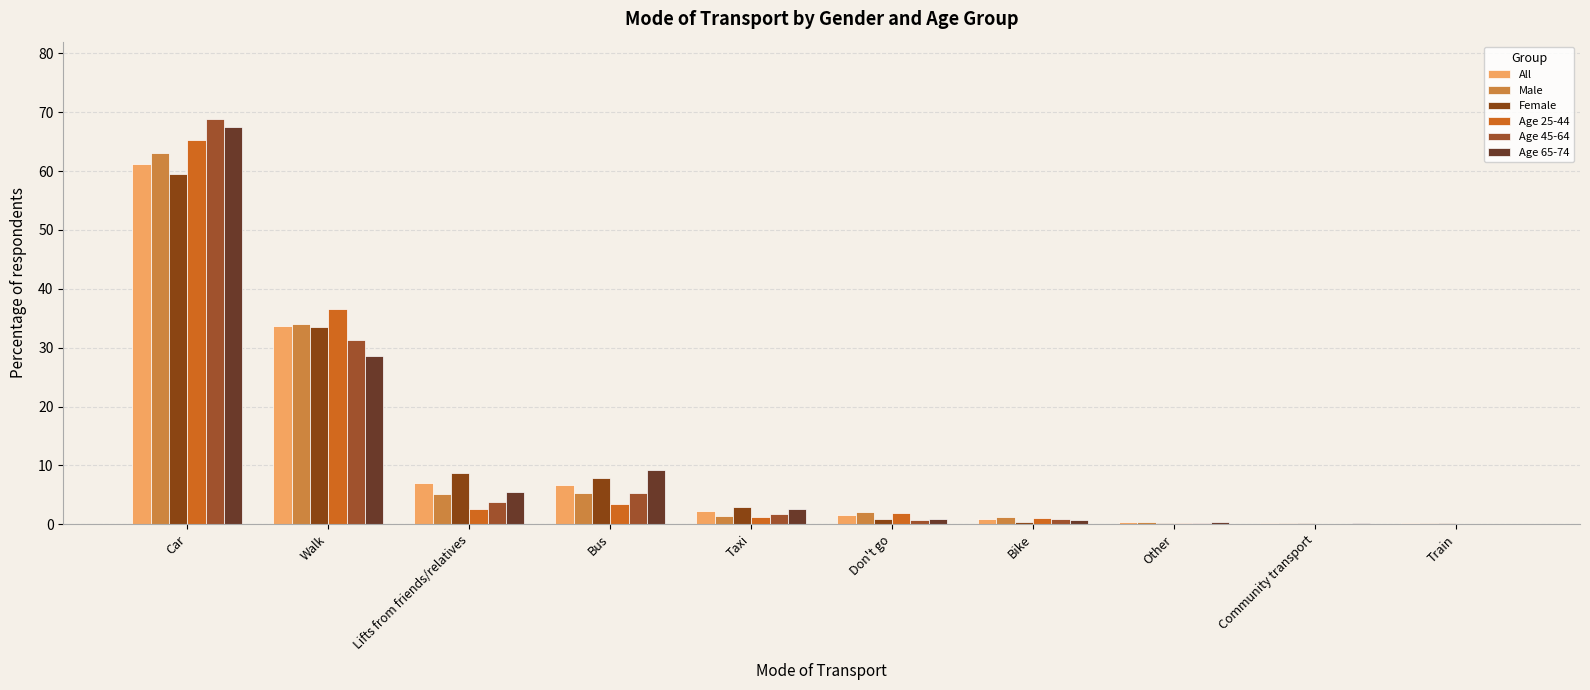

What is the sum of all Age 25-44 values?

112.5